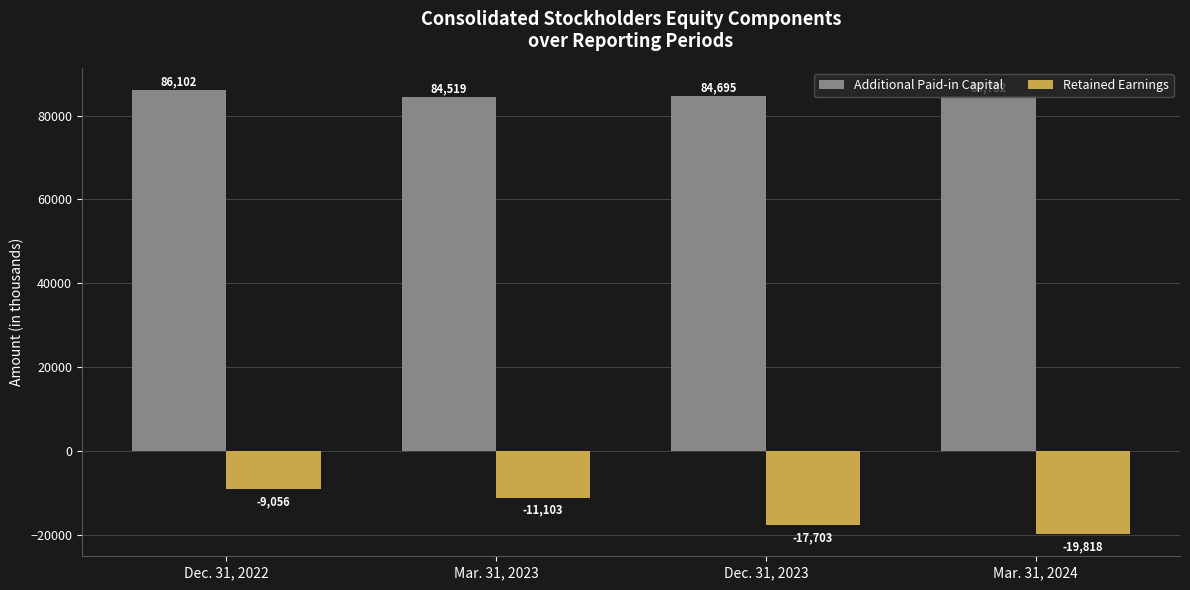

Rank the series by their average value, from highest to lowest.

Additional Paid-in Capital, Retained Earnings